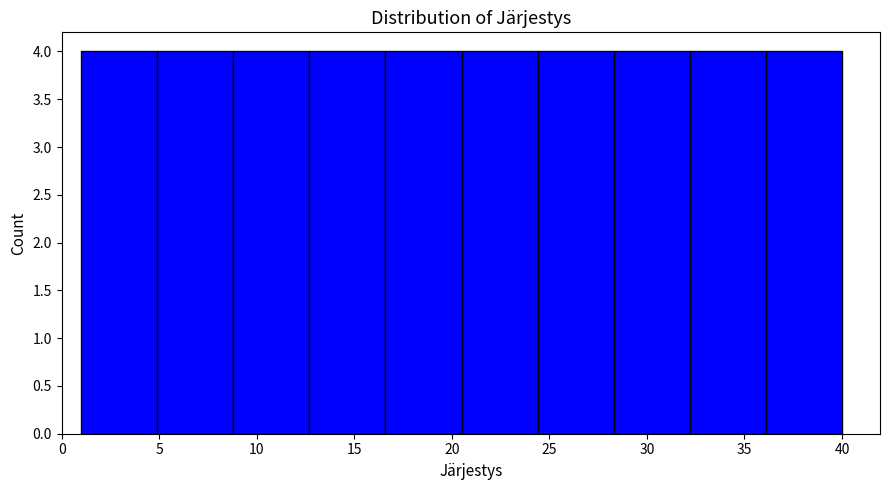

Reading left to right, list every bar in this chart as the range it spans on the x-axis followed by its height. Neither the bar edges nor the heights are printed on the chart, so give them approximately, as read against the axes.

1.0 to 4.9: 4
4.9 to 8.8: 4
8.8 to 12.7: 4
12.7 to 16.6: 4
16.6 to 20.5: 4
20.5 to 24.4: 4
24.4 to 28.3: 4
28.3 to 32.2: 4
32.2 to 36.1: 4
36.1 to 40.0: 4